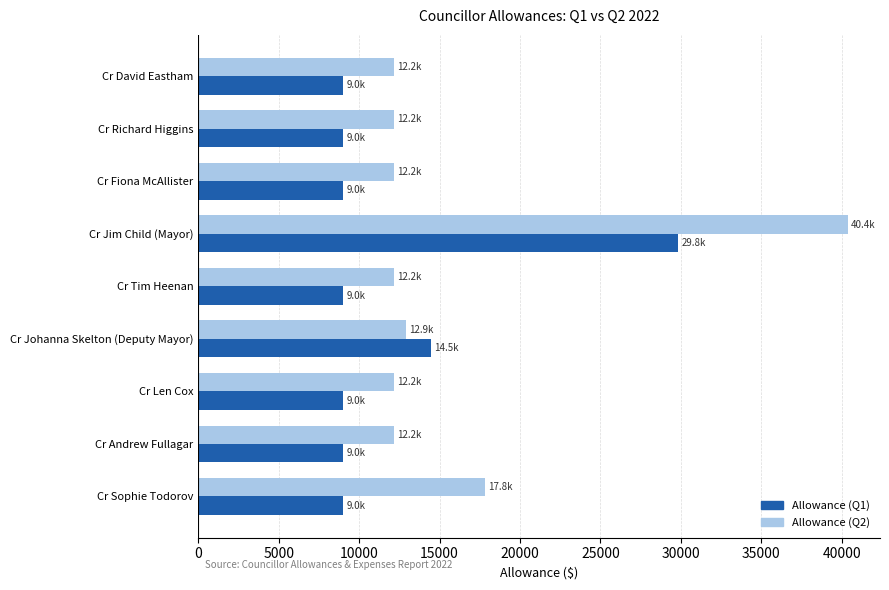

At which label does Allowance (Q2) reach its peak?

Cr Jim Child (Mayor)